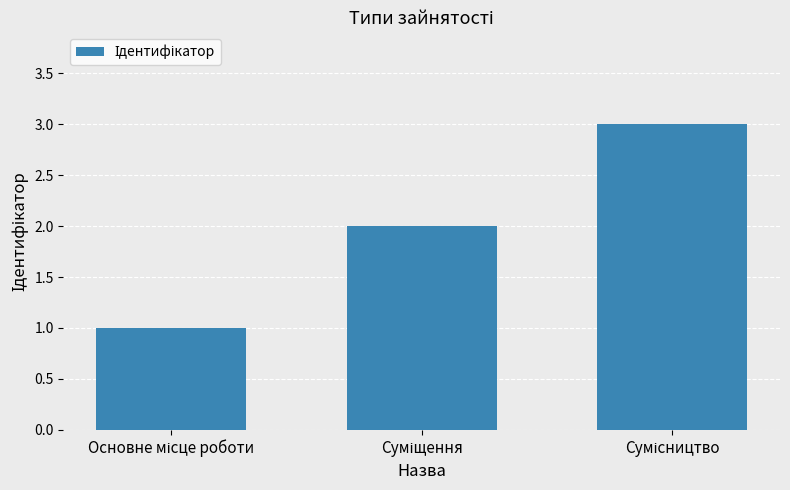

What is the sum of all values?

6